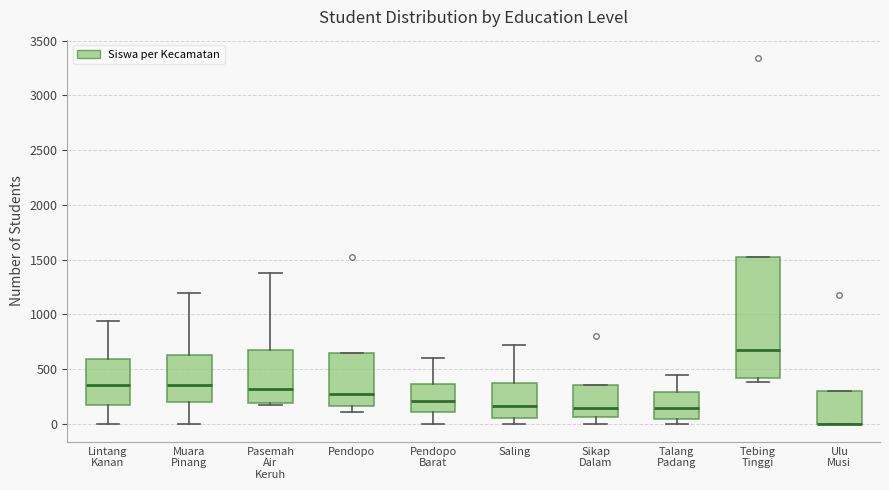

Where does the median line of the box for Sikap Dalam sit on the y-axis? The values are not printed on the chart, so give them approximately, as read against the axis.

150